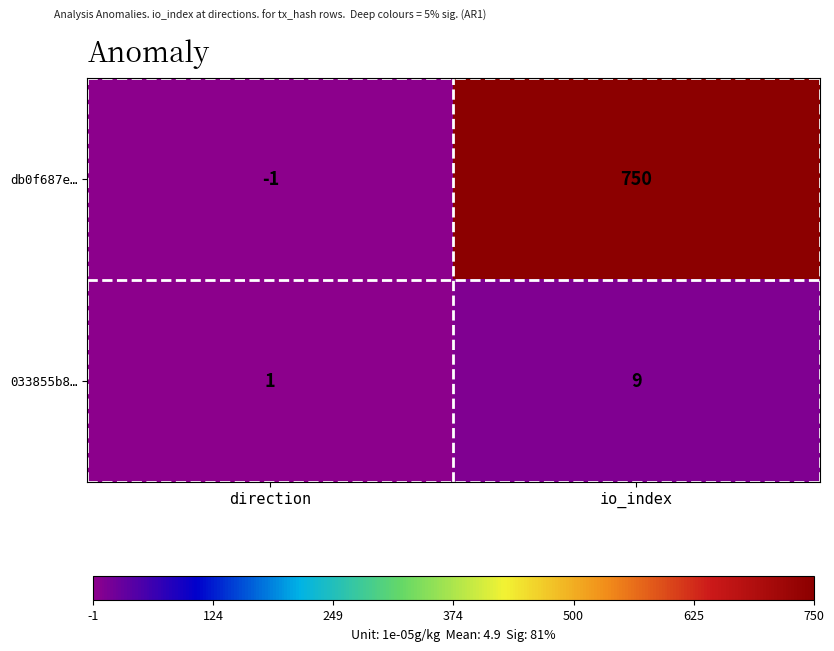

What is the sum of all db0f687e… values?

749